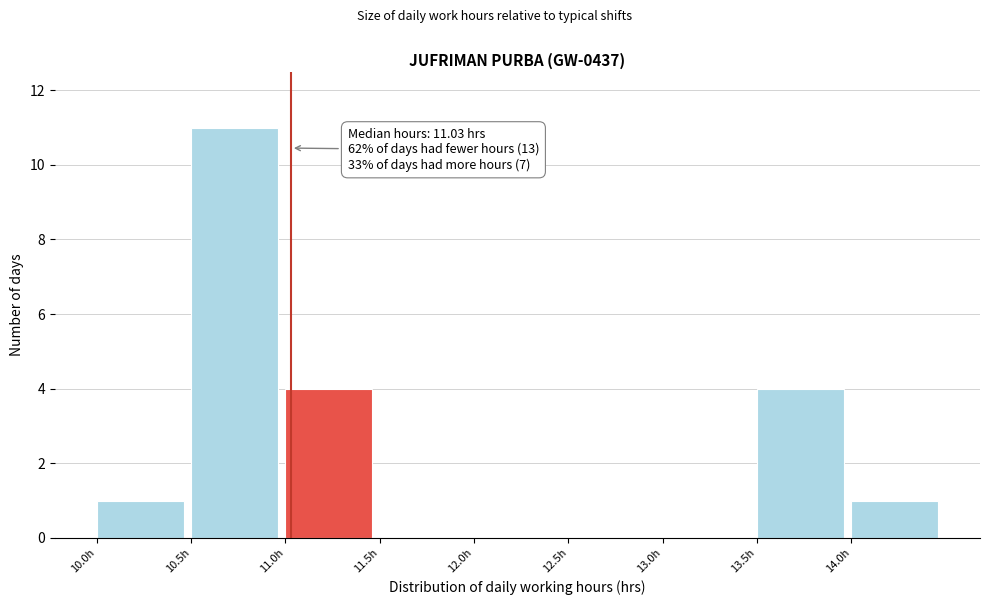

Over which range of the x-axis is the bar tallest?

10.5 to 11.0